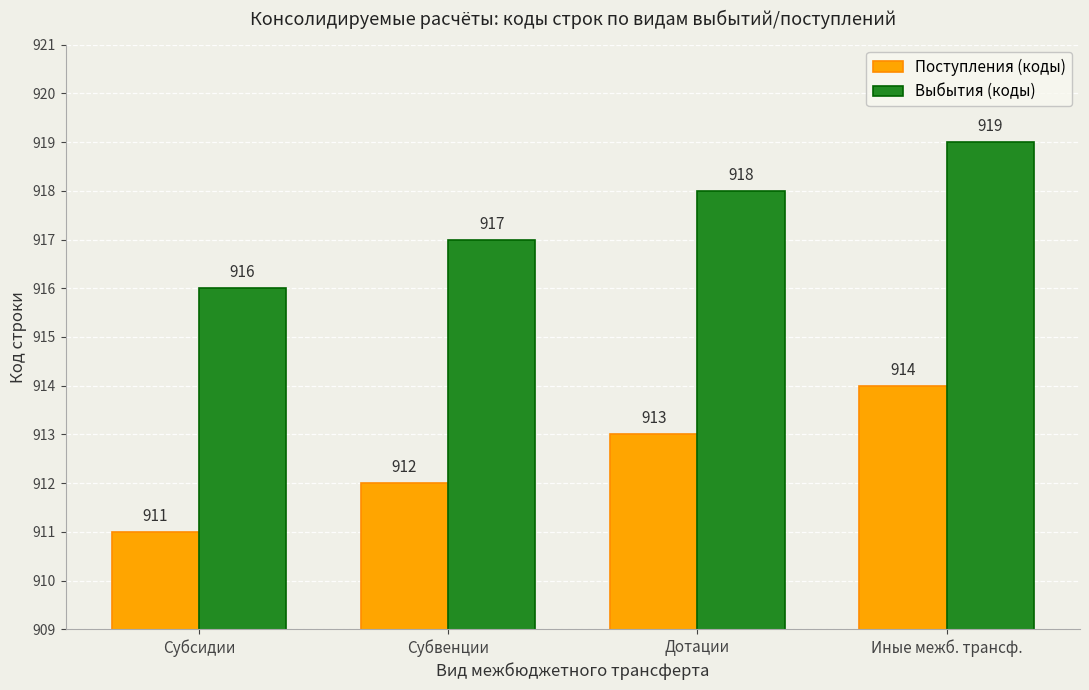

What is the approximate value of Выбытия (коды) at Субвенции?

917